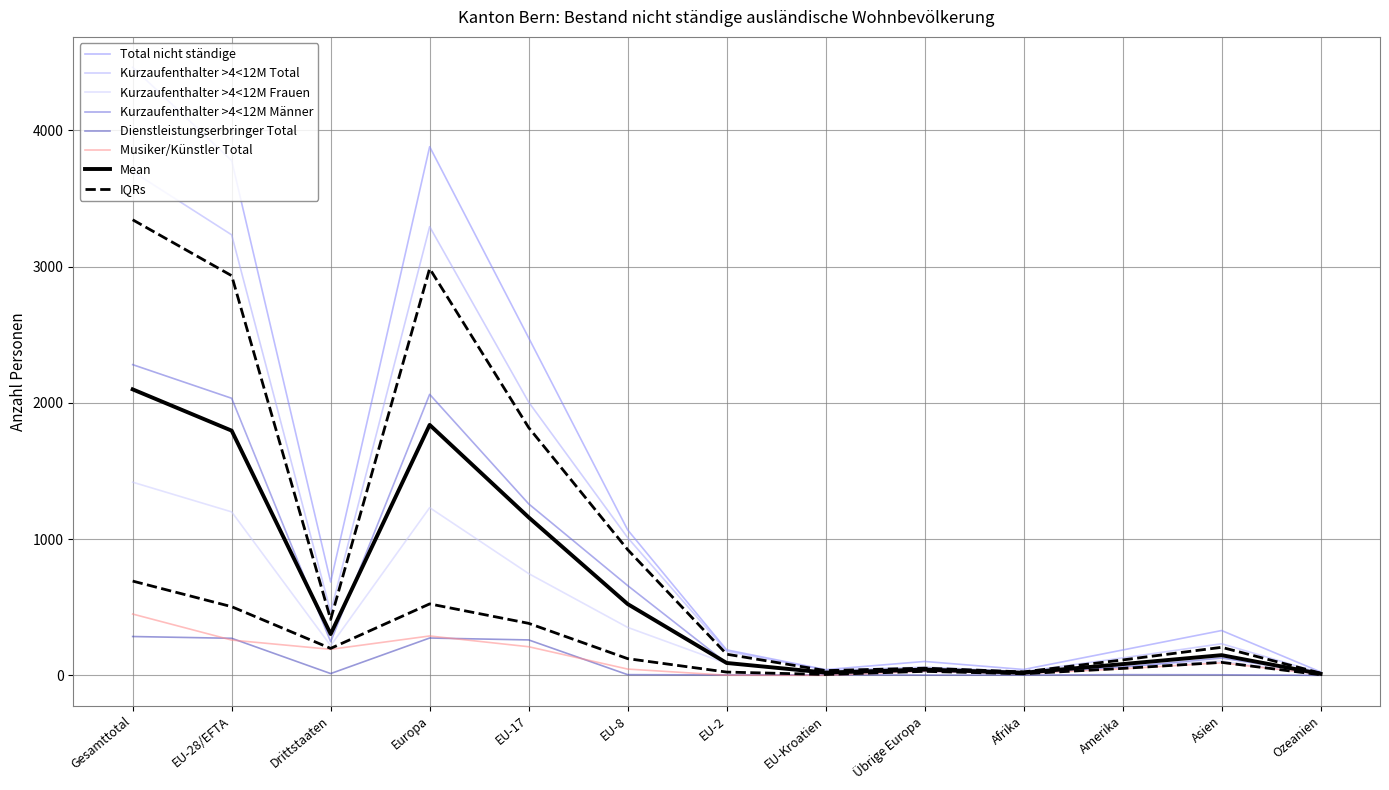

How many interior local peaks does the Musiker/Künstler Total series have?

3